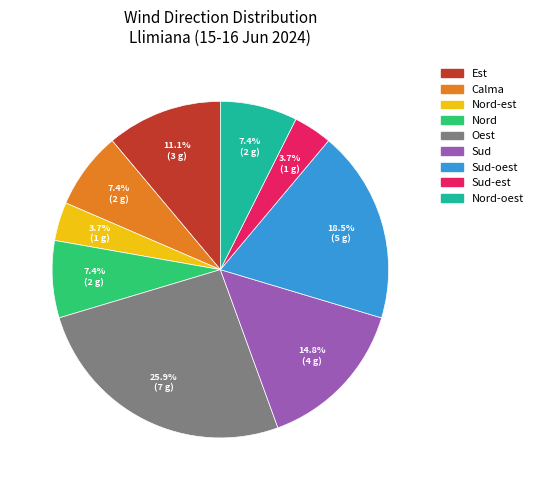

To the nearest percent, what is the combined percentage of Sud and Sud-oest?

33%